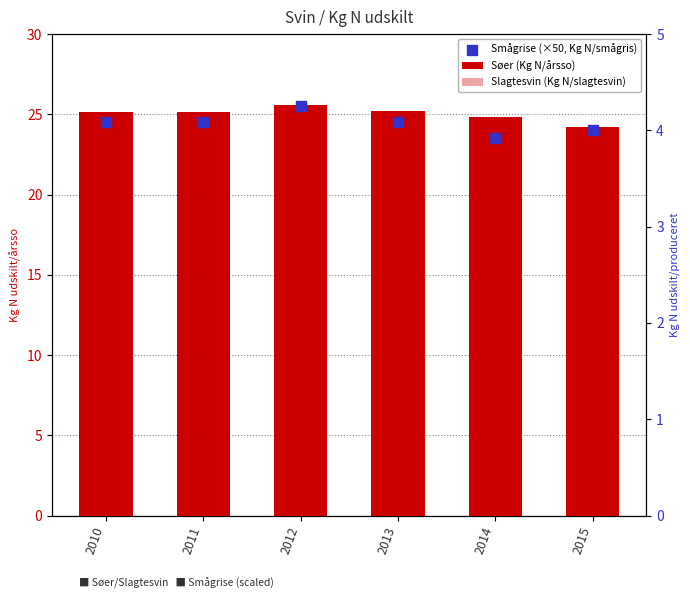

At how many categories does at least one series exceed 6?

6